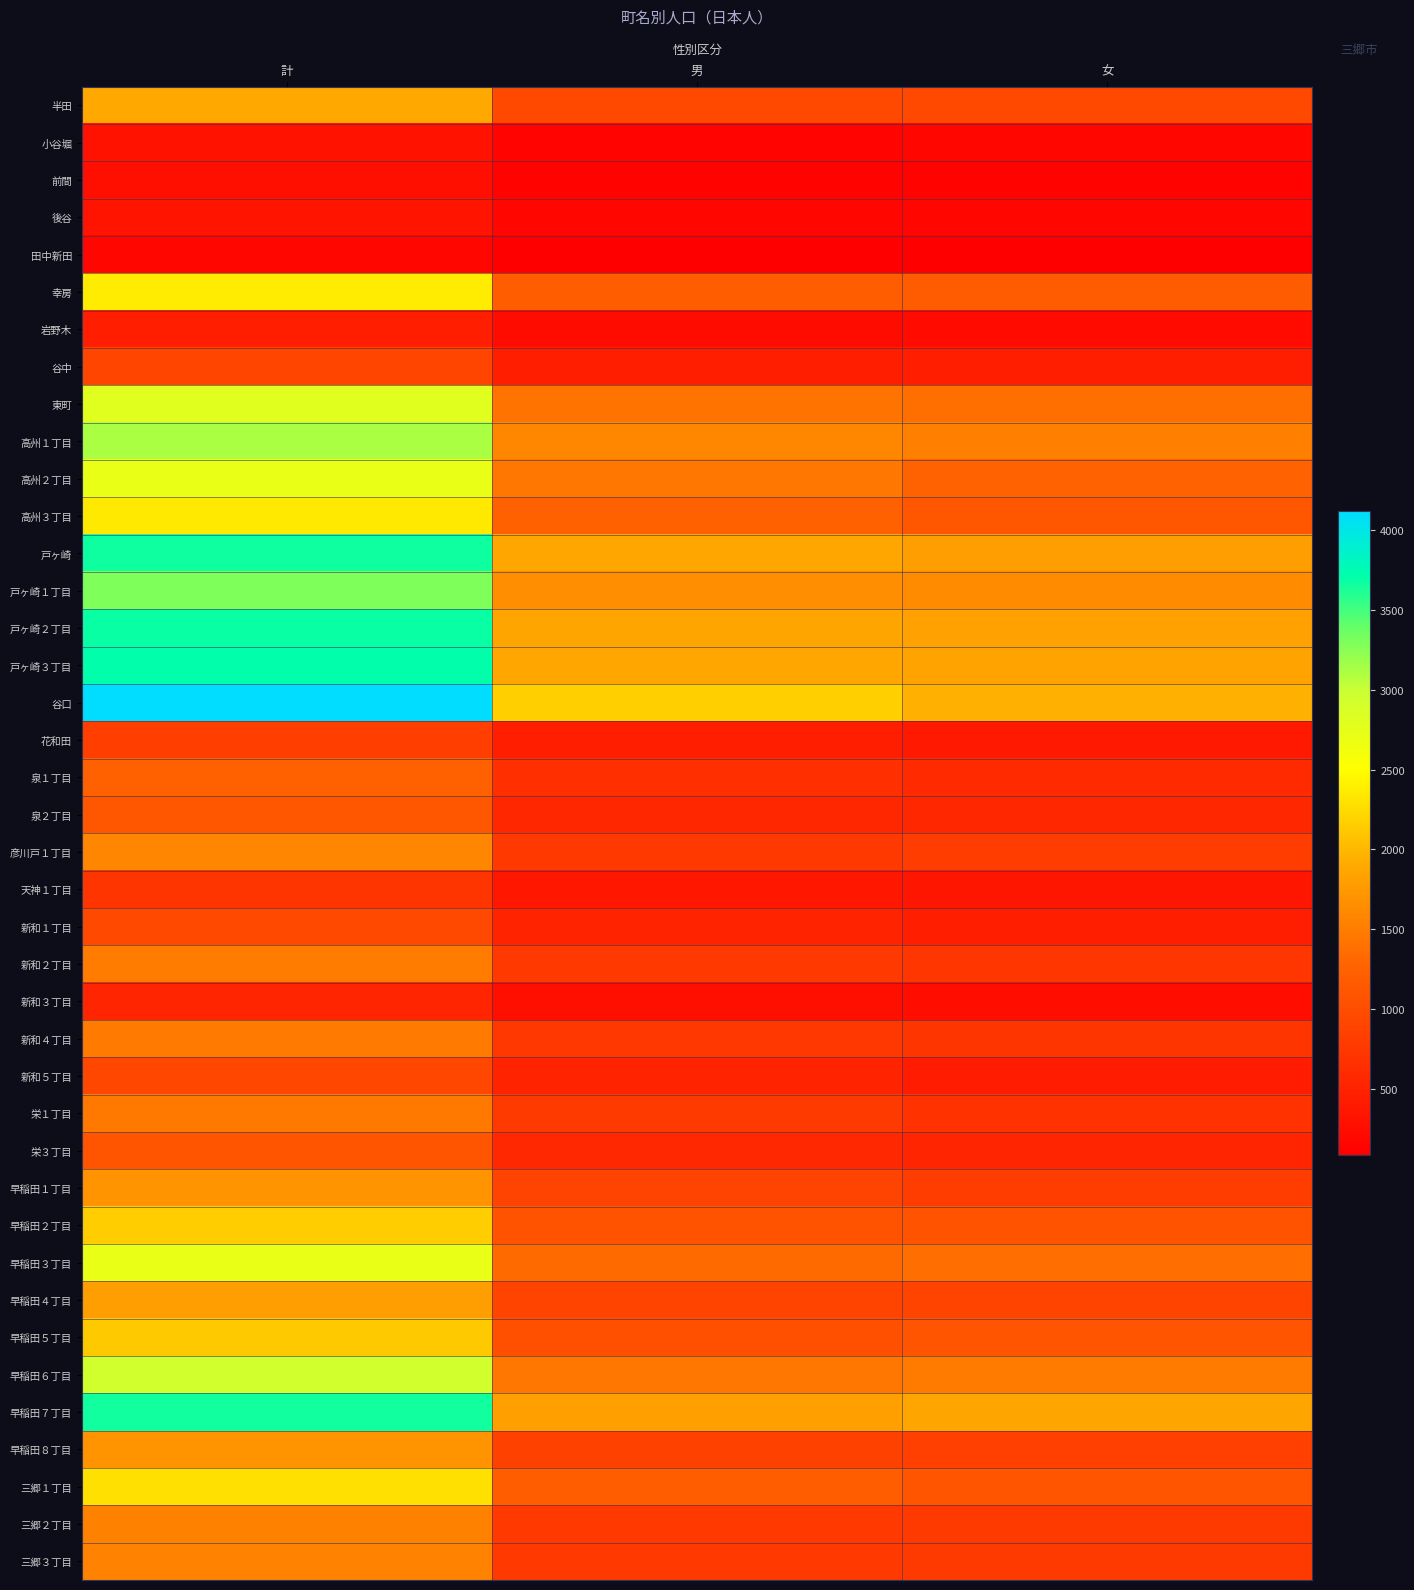

Reading left to right, transcribe all the data shown in this chart.

半田: 計=1890	男=949	女=941
小谷堀: 計=315	男=143	女=172
前間: 計=264	男=132	女=132
後谷: 計=328	男=166	女=162
田中新田: 計=170	男=81	女=89
幸房: 計=2372	男=1197	女=1175
岩野木: 計=461	男=231	女=230
谷中: 計=910	男=465	女=445
東町: 計=2792	男=1411	女=1381
高州１丁目: 計=3115	男=1593	女=1522
高州２丁目: 計=2701	男=1447	女=1254
高州３丁目: 計=2349	男=1231	女=1118
戸ヶ崎: 計=3667	男=1873	女=1794
戸ヶ崎１丁目: 計=3286	男=1656	女=1630
戸ヶ崎２丁目: 計=3686	男=1863	女=1823
戸ヶ崎３丁目: 計=3725	男=1877	女=1848
谷口: 計=4120	男=2171	女=1949
花和田: 計=827	男=446	女=381
泉１丁目: 計=1240	男=652	女=588
泉２丁目: 計=1120	男=559	女=561
彦川戸１丁目: 計=1582	男=775	女=807
天神１丁目: 計=726	男=369	女=357
新和１丁目: 計=953	男=503	女=450
新和２丁目: 計=1499	男=771	女=728
新和３丁目: 計=533	男=276	女=257
新和４丁目: 計=1470	男=745	女=725
新和５丁目: 計=927	男=505	女=422
栄１丁目: 計=1468	男=783	女=685
栄３丁目: 計=1097	男=564	女=533
早稲田１丁目: 計=1705	男=889	女=816
早稲田２丁目: 計=2153	男=1077	女=1076
早稲田３丁目: 計=2707	男=1333	女=1374
早稲田４丁目: 計=1798	男=901	女=897
早稲田５丁目: 計=2119	男=1036	女=1083
早稲田６丁目: 計=2931	男=1449	女=1482
早稲田７丁目: 計=3658	男=1801	女=1857
早稲田８丁目: 計=1711	男=858	女=853
三郷１丁目: 計=2283	男=1200	女=1083
三郷２丁目: 計=1540	男=760	女=780
三郷３丁目: 計=1549	男=772	女=777